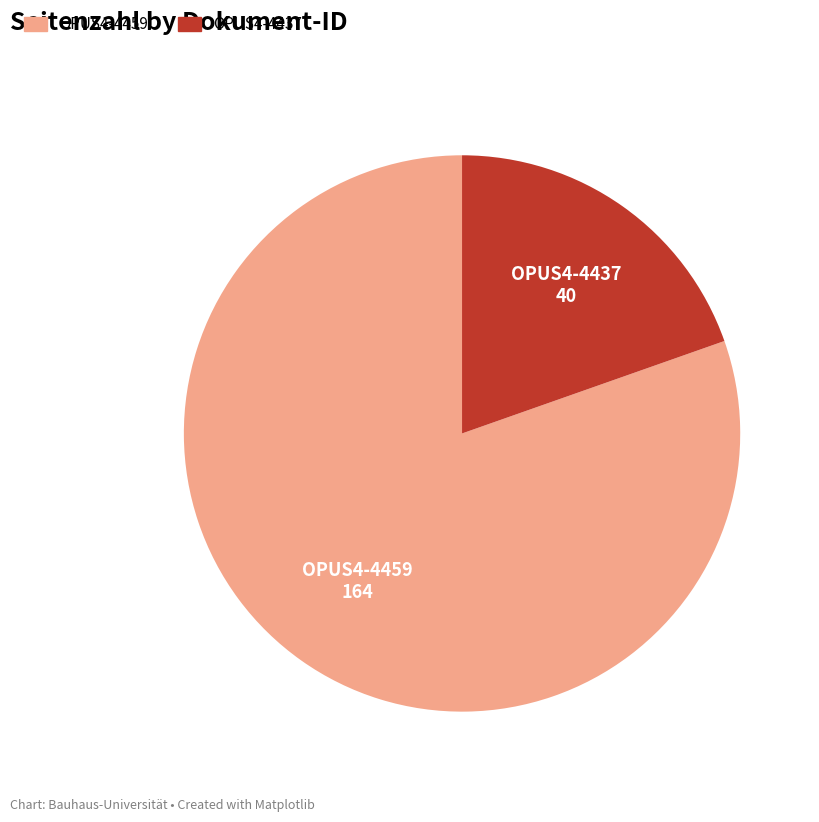

What is the majority slice?

OPUS4-4459